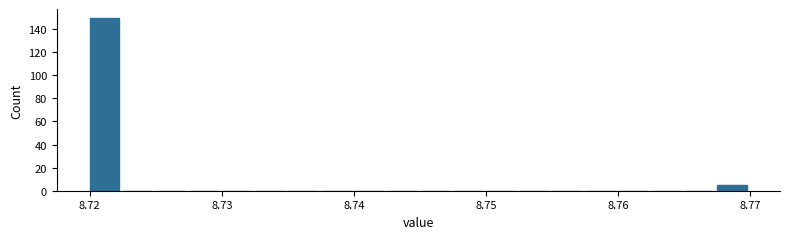

Read against the x-axis, roughly where is the centre of the tallest bar?

8.721